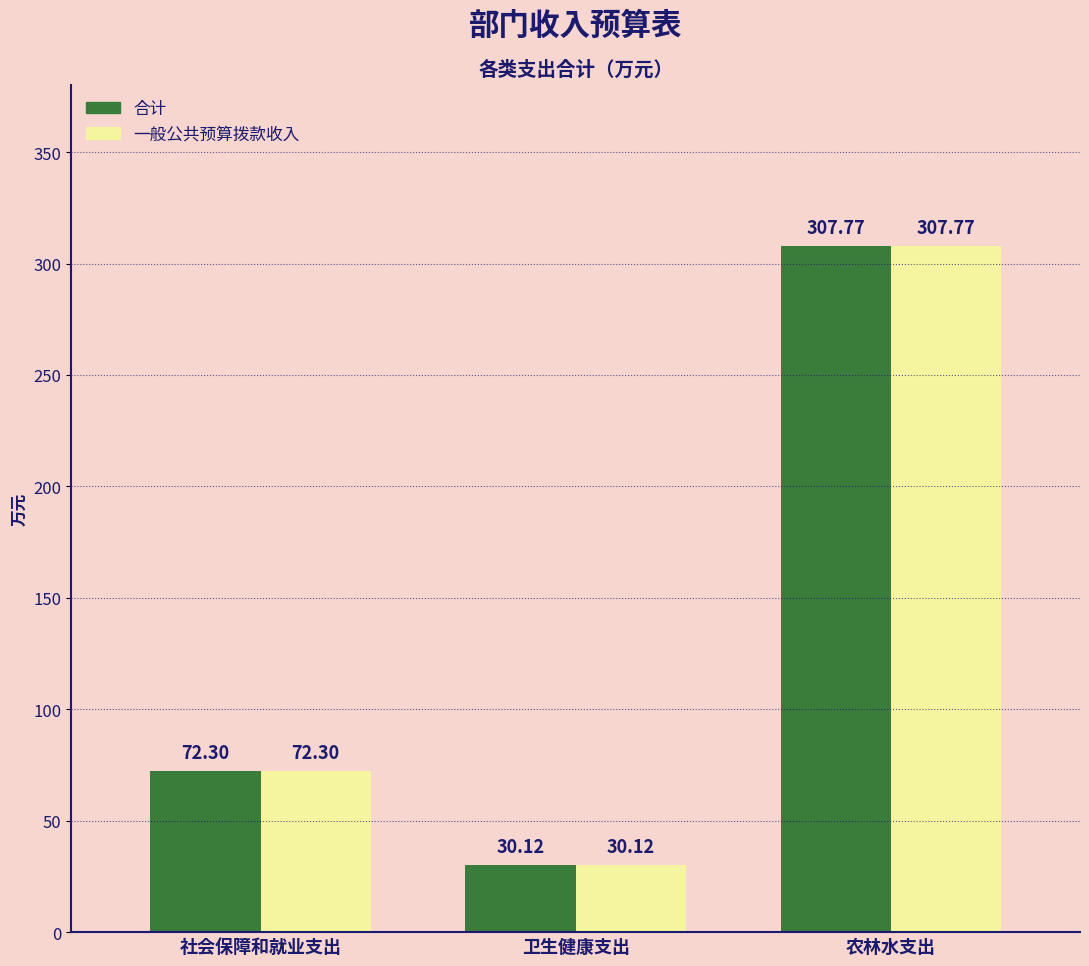

How many values in the 一般公共预算拨款收入 series exceed 72?

2